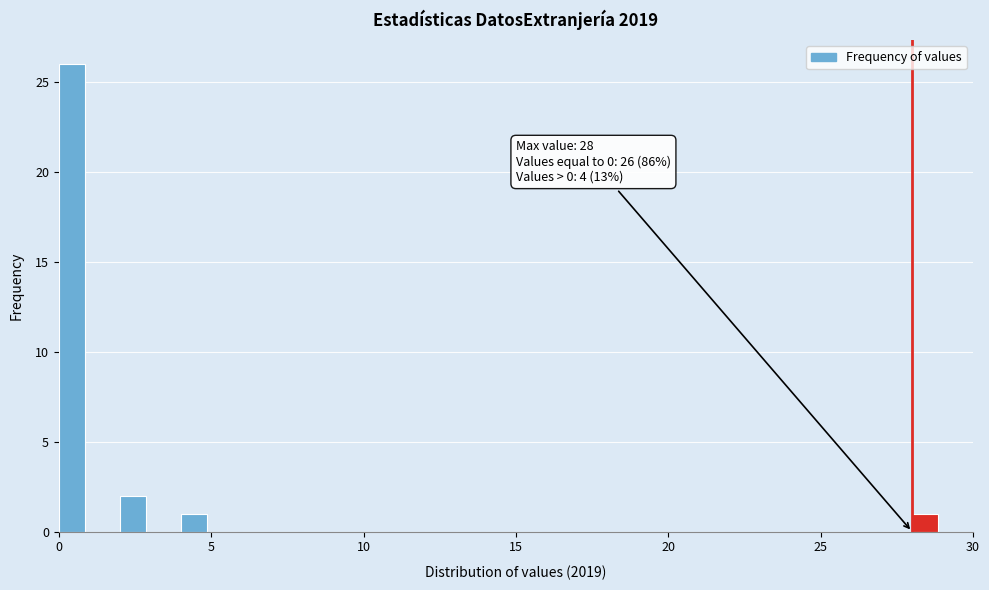

Around what value on the x-axis is the tallest bar? Give the approximate position of its centre, as read against the axis.

0.5